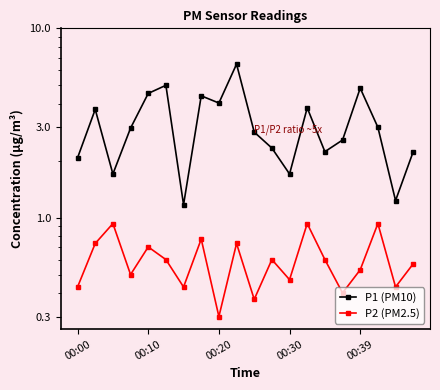

Read the P2 (PM2.5) value at 15.

0.4